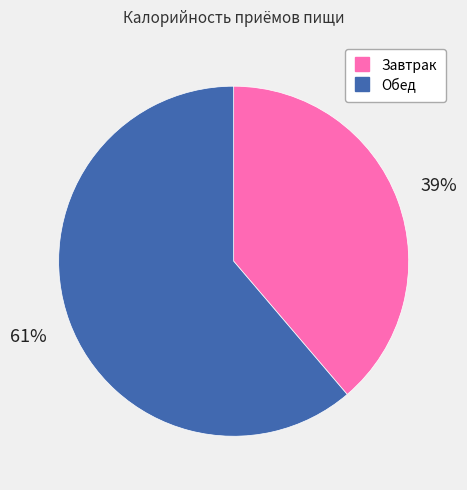

Is the sum of Обед and Завтрак greater than half?

Yes